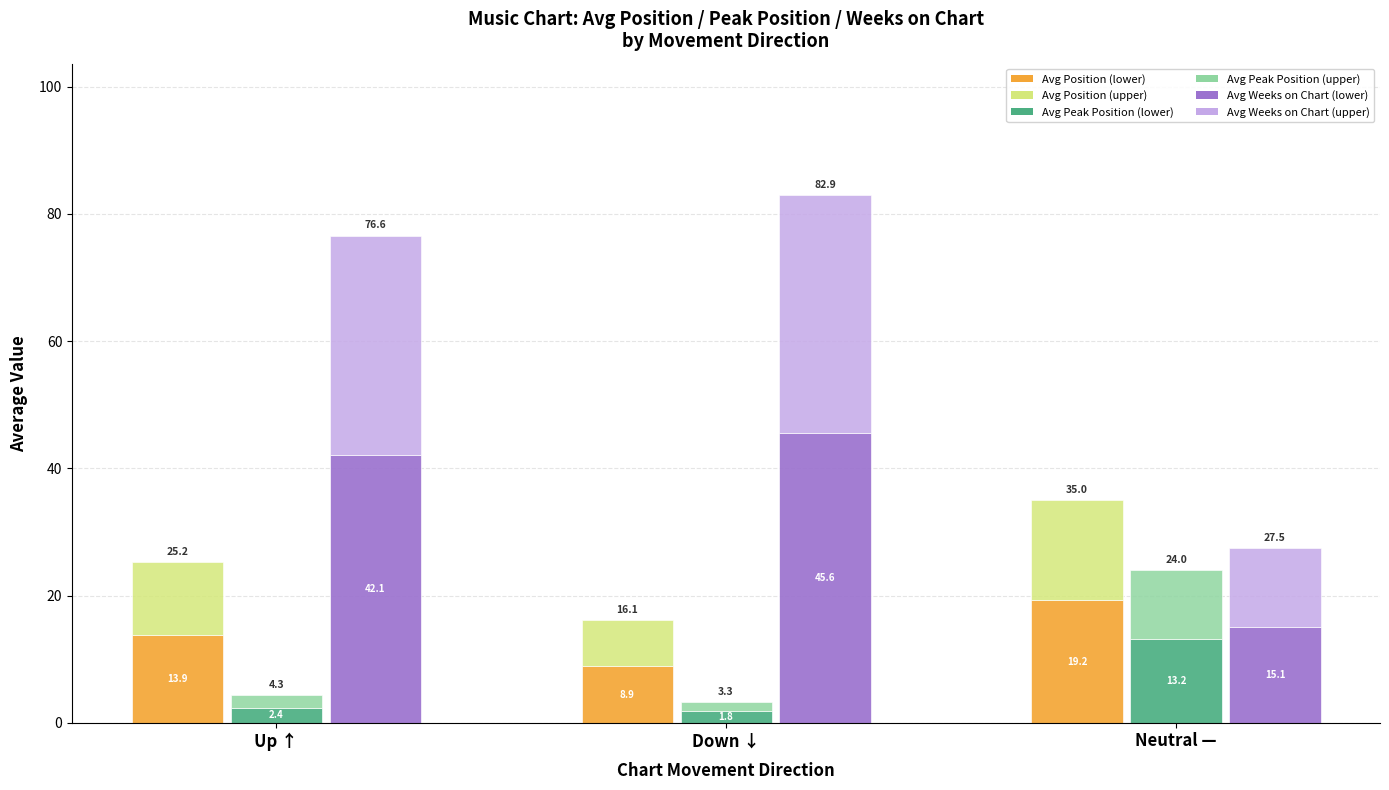

How many data points does each series have?

3